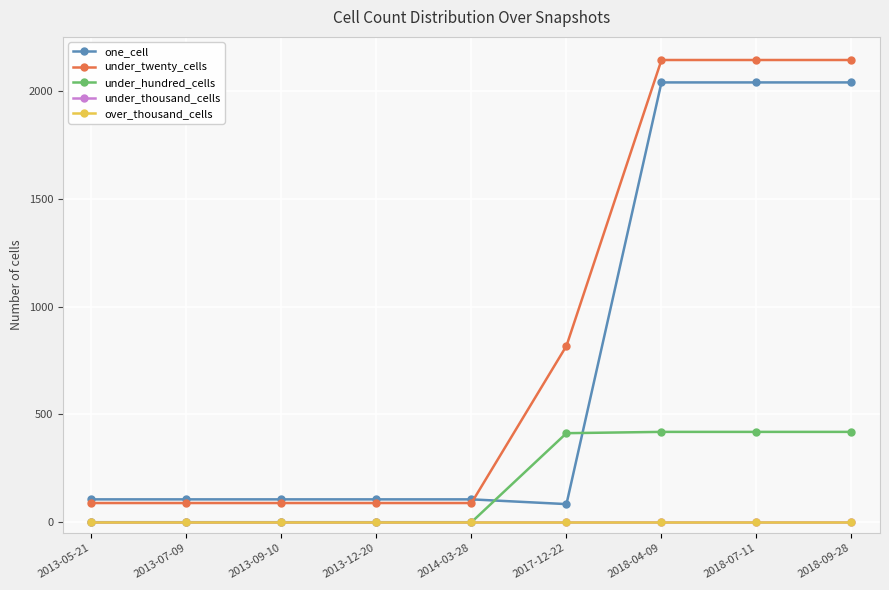

True or false: under_thousand_cells and under_hundred_cells cross at least once.

False